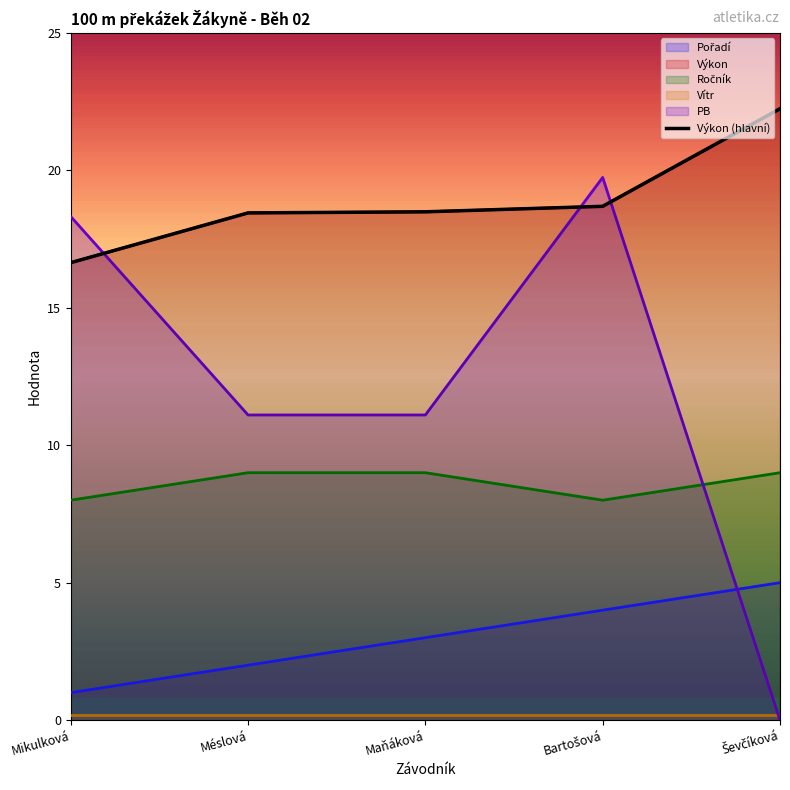

What position from the left is Maňáková Lucie?

3